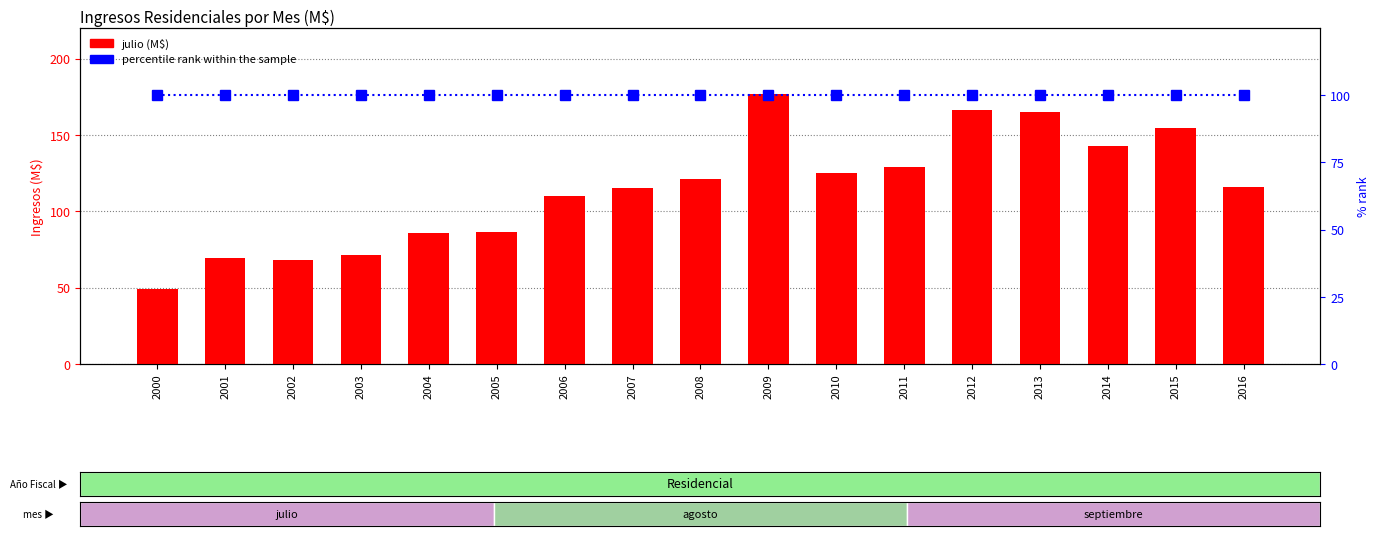

What is the average value of the percentile rank within the sample series?

100.0